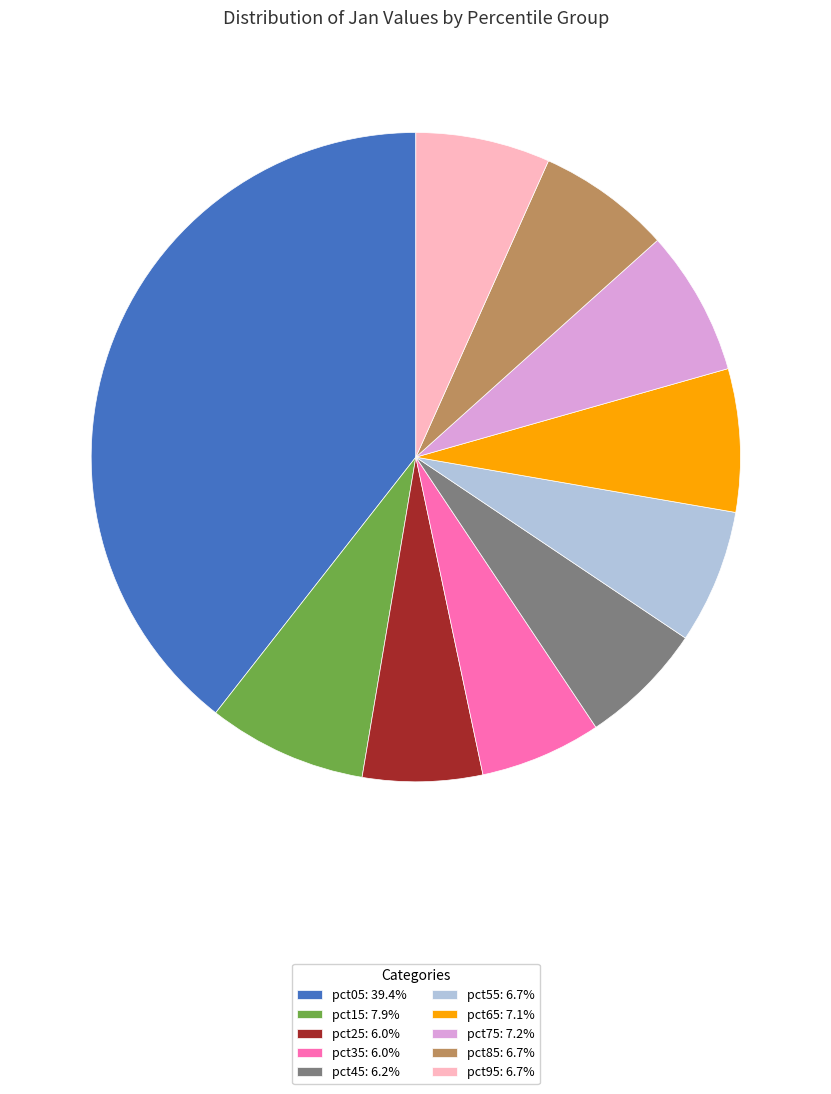

Count the number of slices in the pie.

10